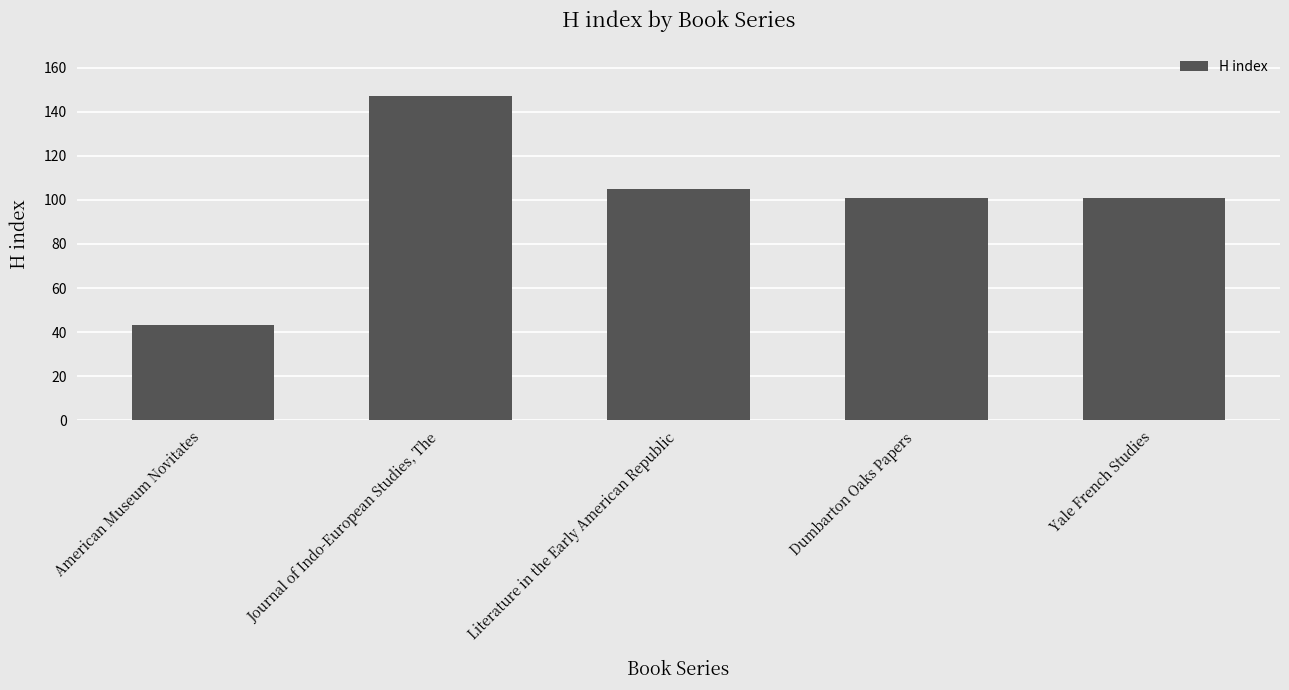

How many data points does each series have?

5